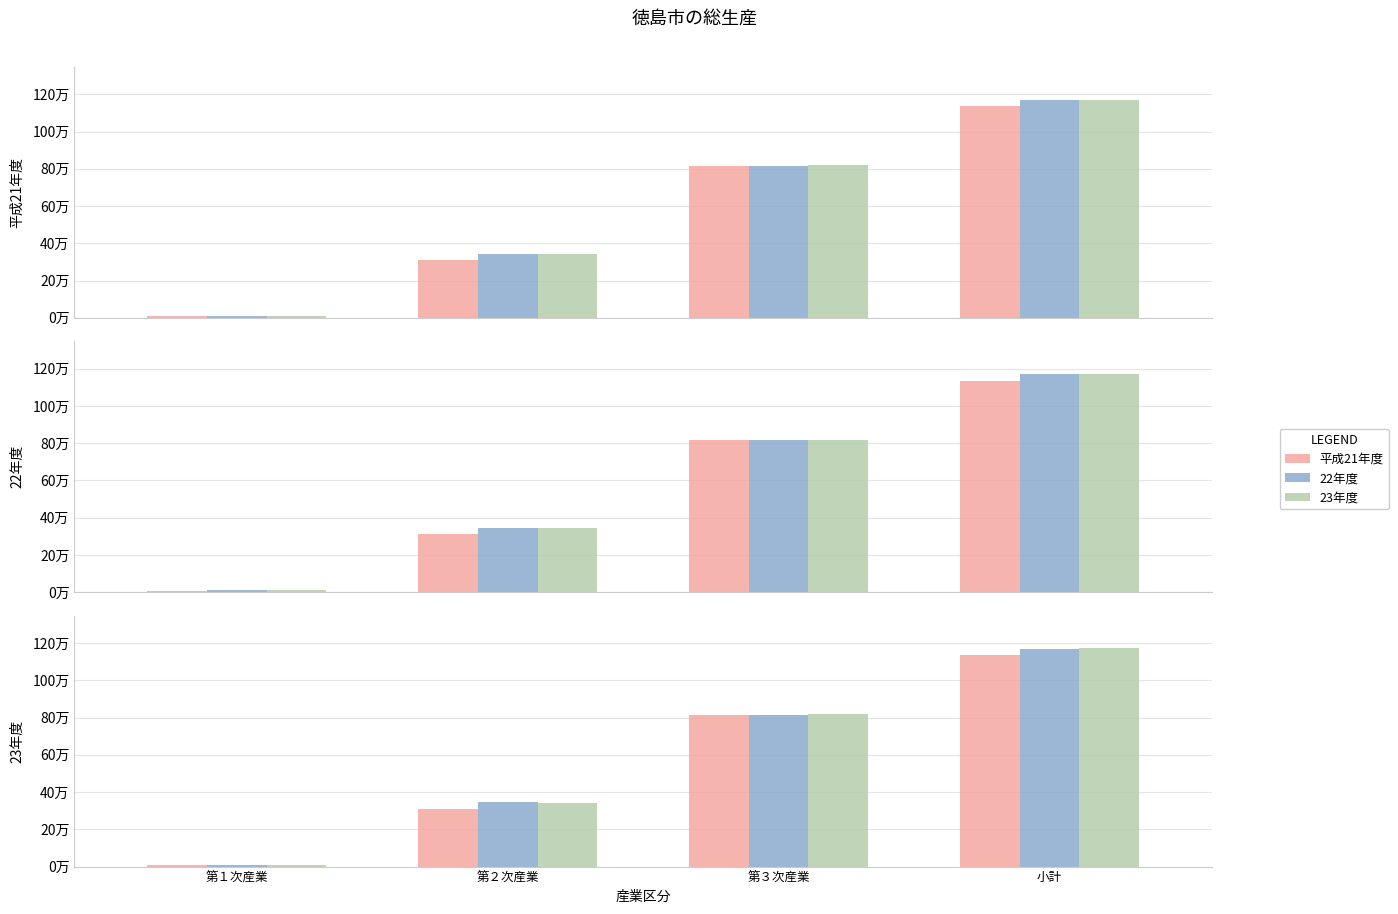

What is the total value across all series at 第１次産業?

27924